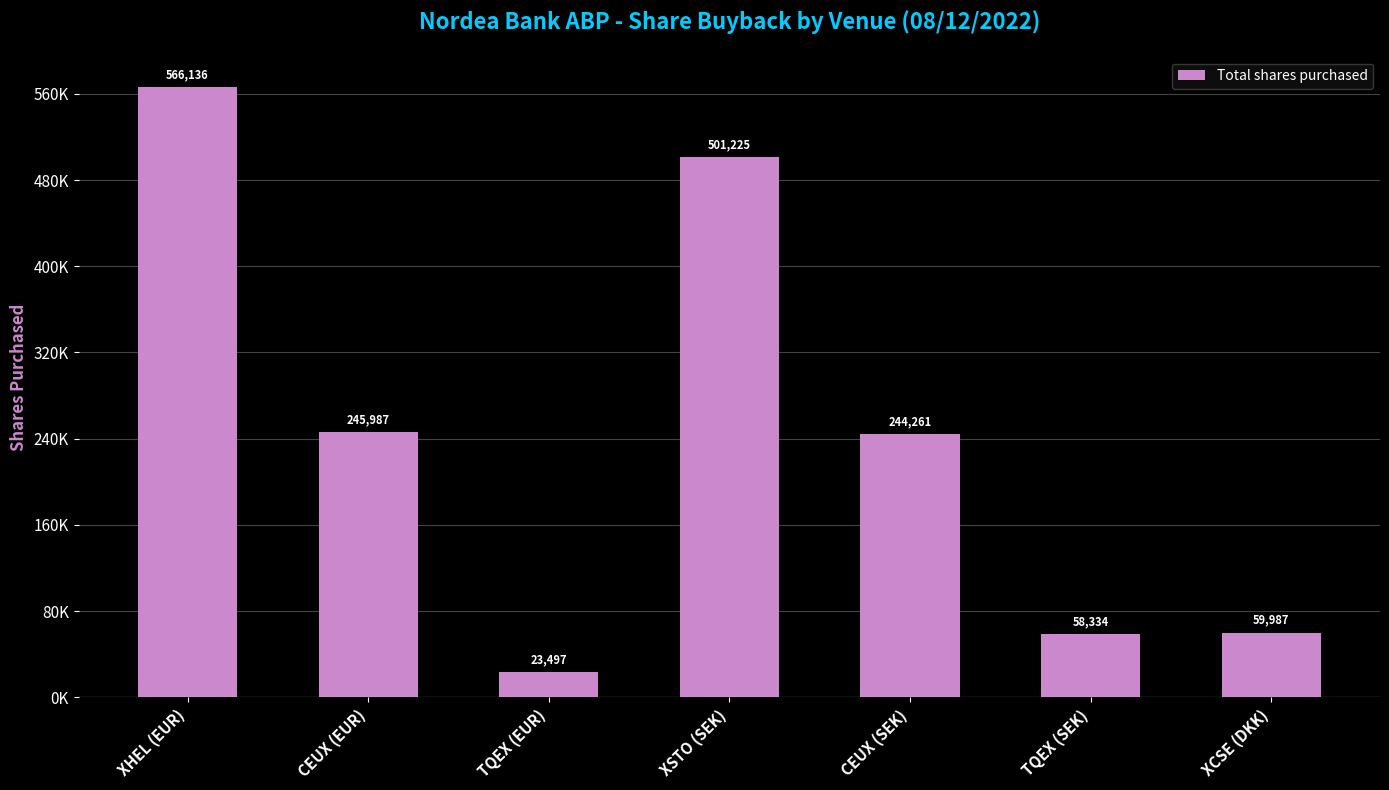

What position from the right is TQEX (EUR)?

5